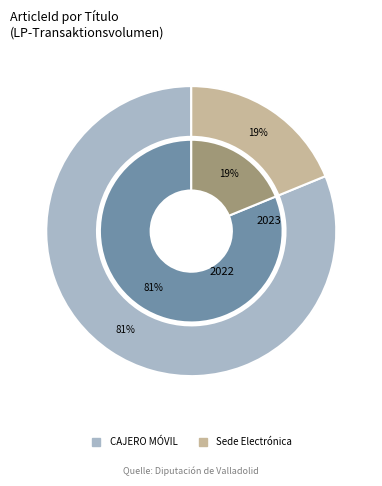

Which category has the biggest portion of the pie?

CAJERO MÓVIL